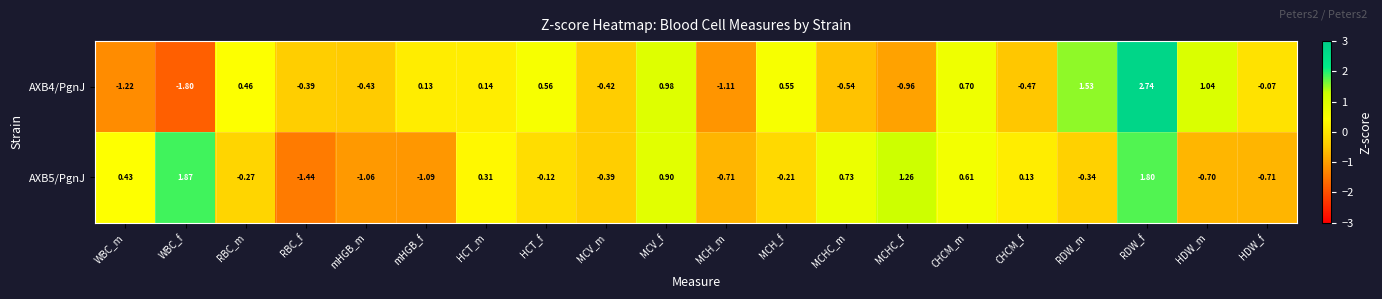

At which category does the chart reach its peak across all series?

RDW_f